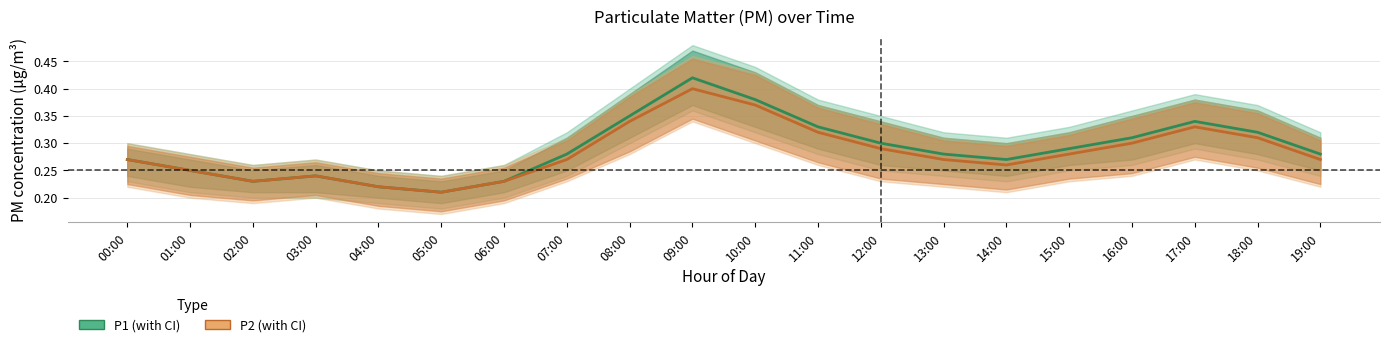

What are all the series names shown in the legend?

P1, P2